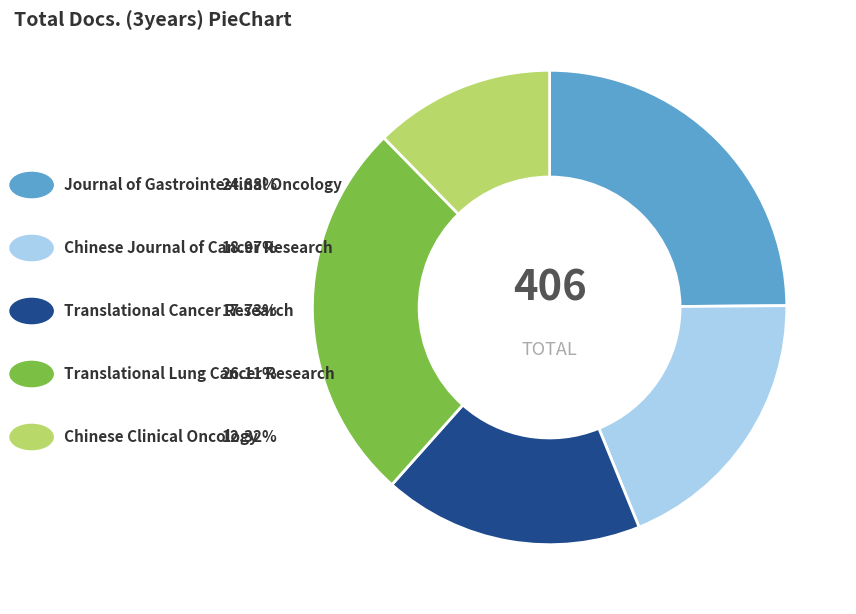

Does any single category account for the majority?

No